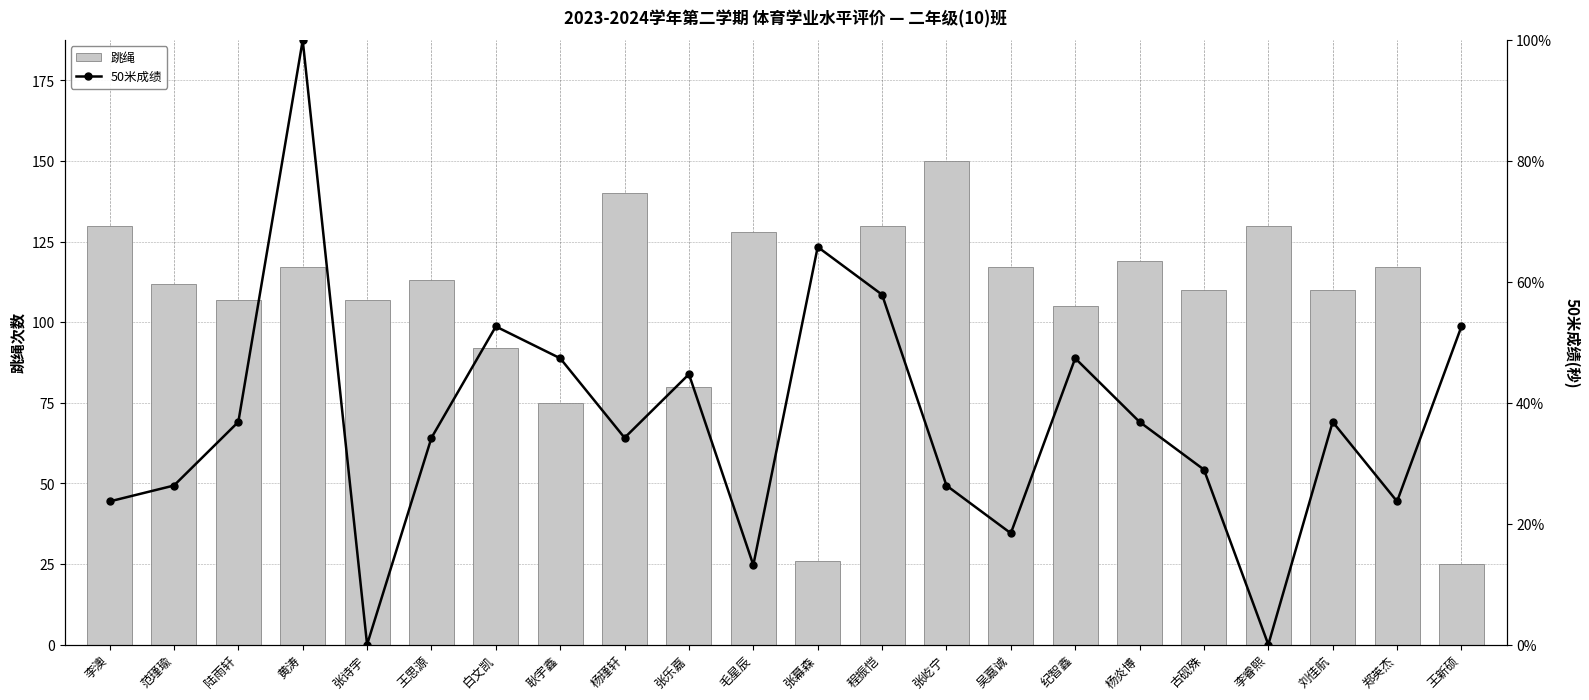

What is the difference between the 50米成绩 values at 张屹宁 and 李睿熙?

26.3